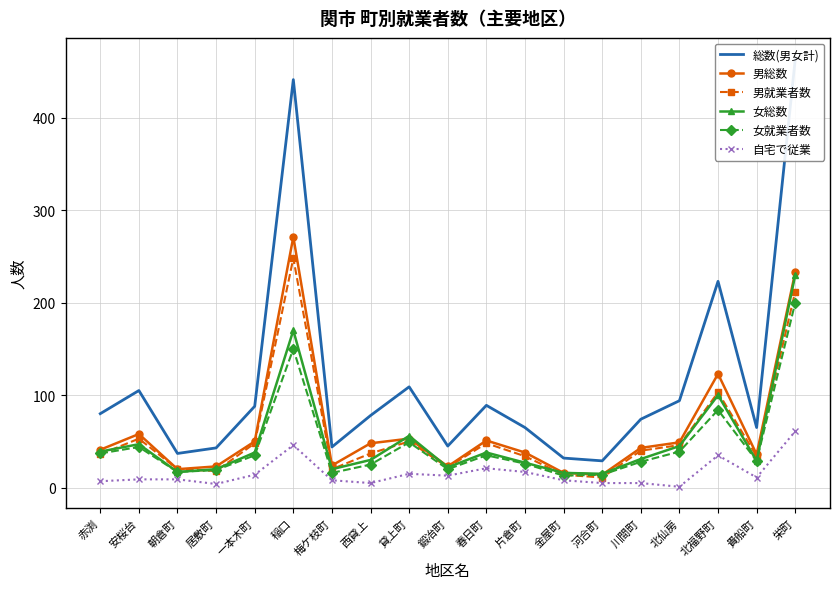

Is this an area chart (filled region under the line)?

No